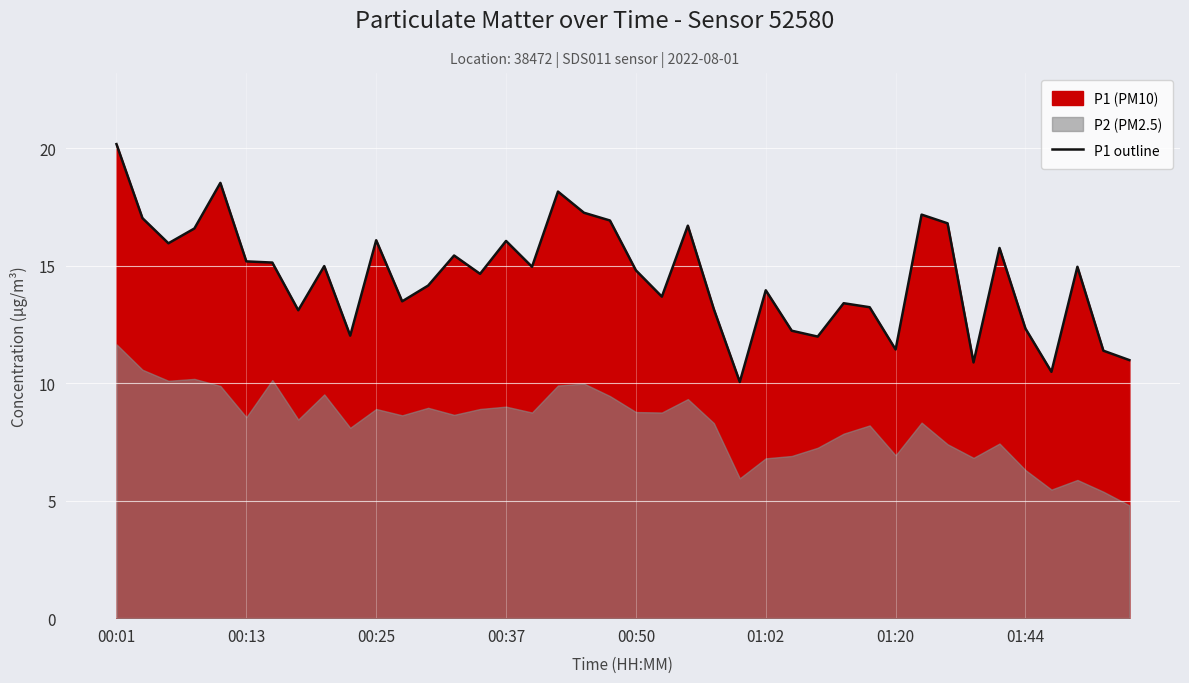

What is the maximum value for P1 outline?

20.2